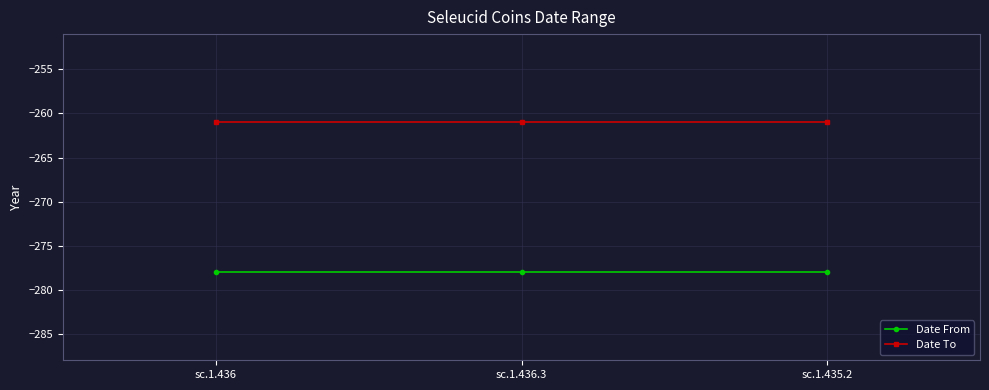

Reading left to right, extract all data points from this chart.

Date From: sc.1.436=-278	sc.1.436.3=-278	sc.1.435.2=-278
Date To: sc.1.436=-261	sc.1.436.3=-261	sc.1.435.2=-261